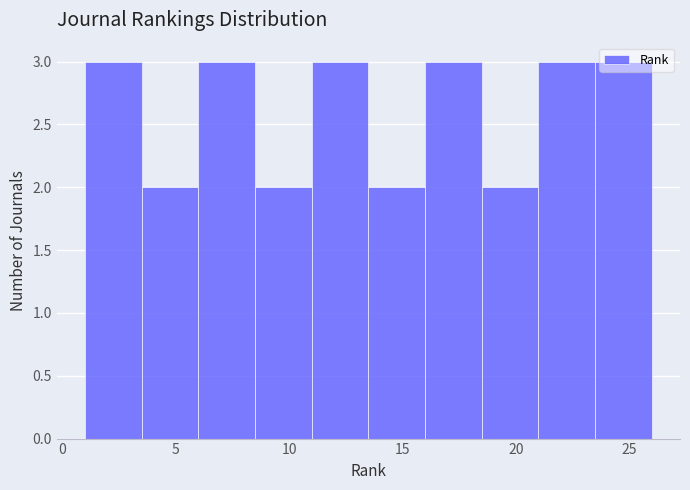

Reading left to right, list every bar in this chart as the range it spans on the x-axis followed by its height. The values are not printed on the chart, so give them approximately, as read against the axis.

1.0 to 3.5: 3
3.5 to 6.0: 2
6.0 to 8.5: 3
8.5 to 11.0: 2
11.0 to 13.5: 3
13.5 to 16.0: 2
16.0 to 18.5: 3
18.5 to 21.0: 2
21.0 to 23.5: 3
23.5 to 26.0: 3